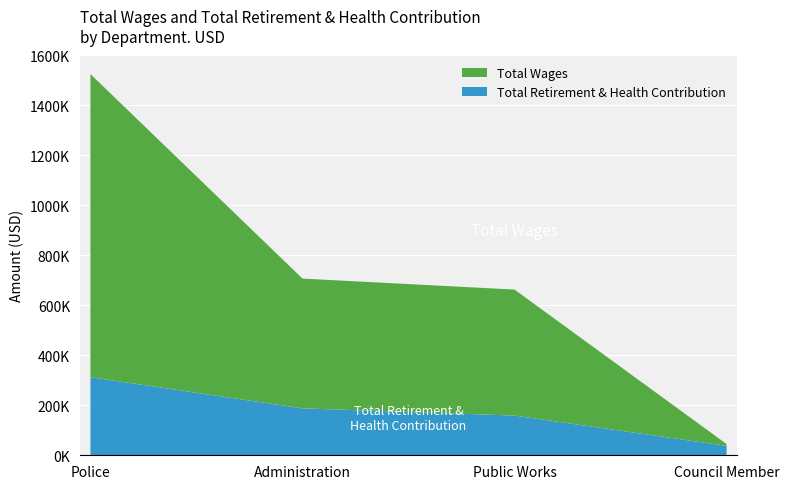

Reading left to right, extract all data points from this chart.

Total Wages: 1213151	519314	504177	7200
Total Retirement & Health Contribution: 312503	187822	158952	37738